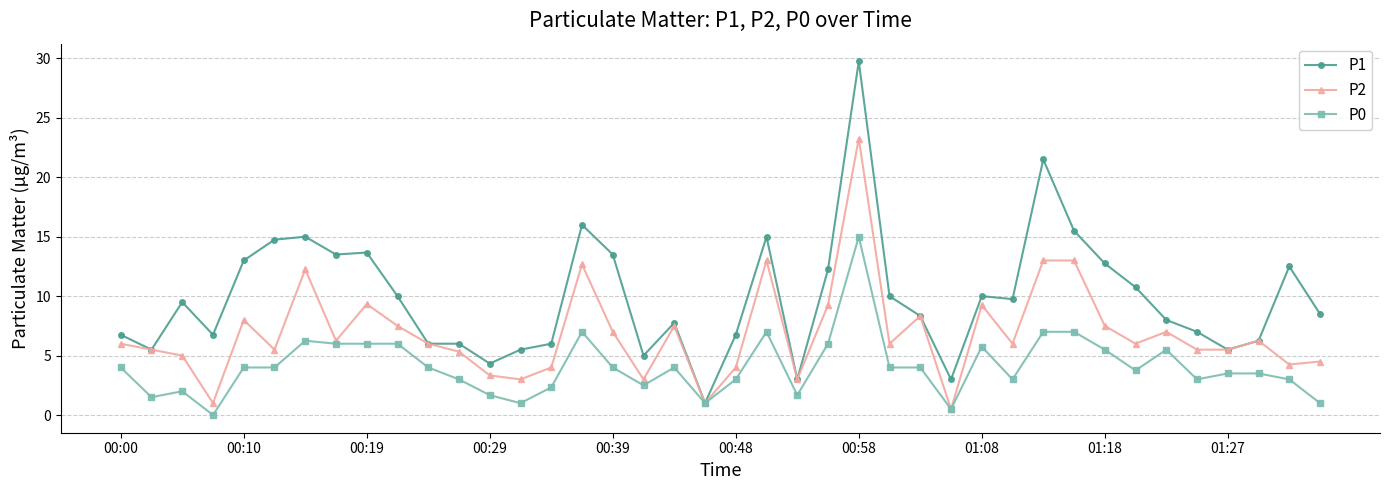

At how many categories does at least one series exceed 29?

1